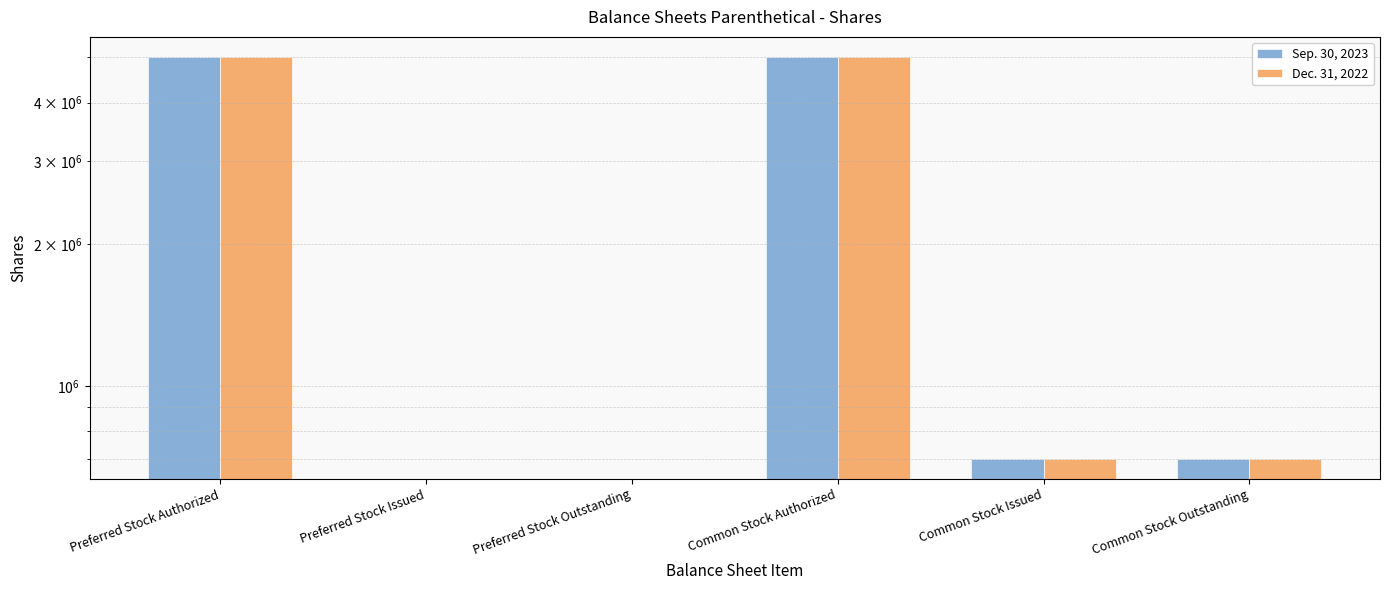

The Dec. 31, 2022 series shows 2400407 at Preferred Stock Outstanding. True or false?

False